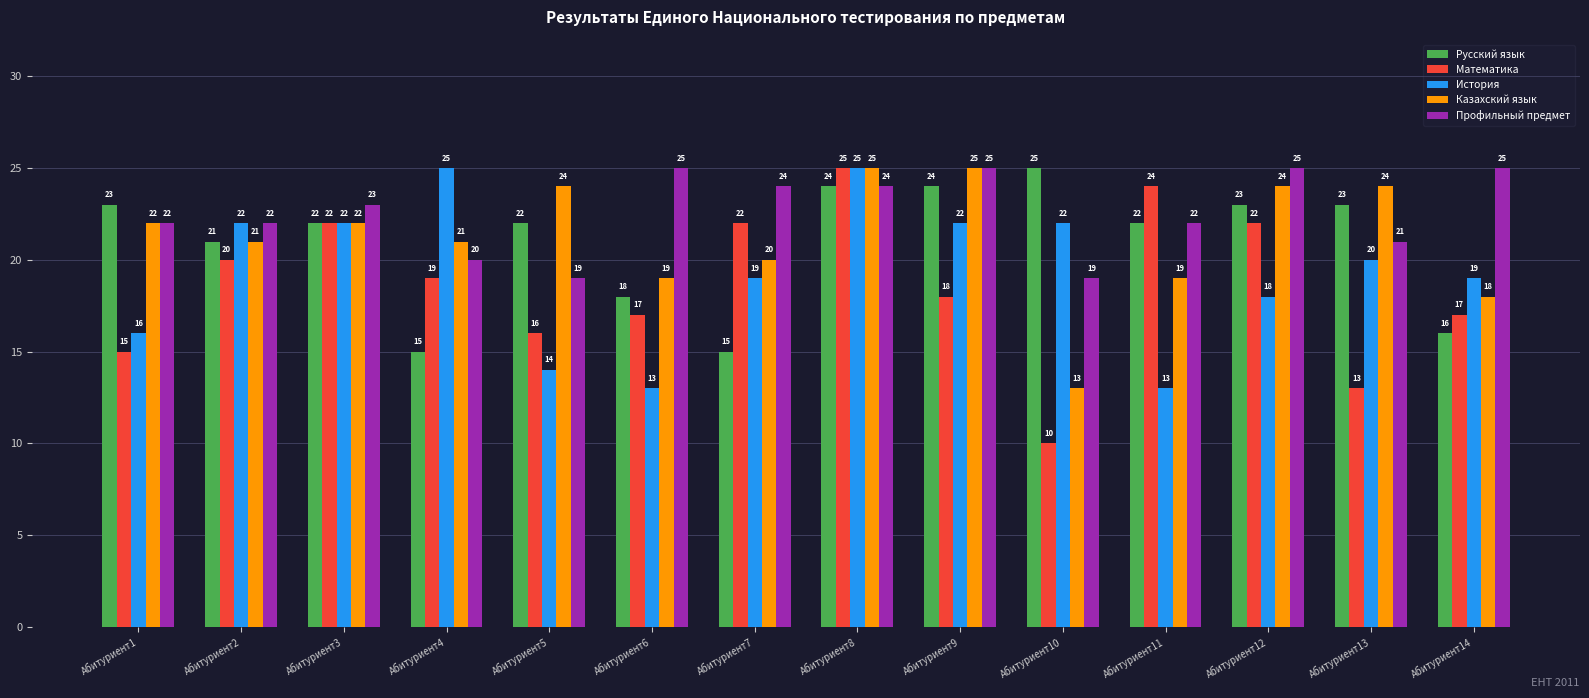

Reading left to right, what are all the values shown in this chart?

Русский язык: 23	21	22	15	22	18	15	24	24	25	22	23	23	16
Математика: 15	20	22	19	16	17	22	25	18	10	24	22	13	17
История: 16	22	22	25	14	13	19	25	22	22	13	18	20	19
Казахский язык: 22	21	22	21	24	19	20	25	25	13	19	24	24	18
Профильный предмет: 22	22	23	20	19	25	24	24	25	19	22	25	21	25